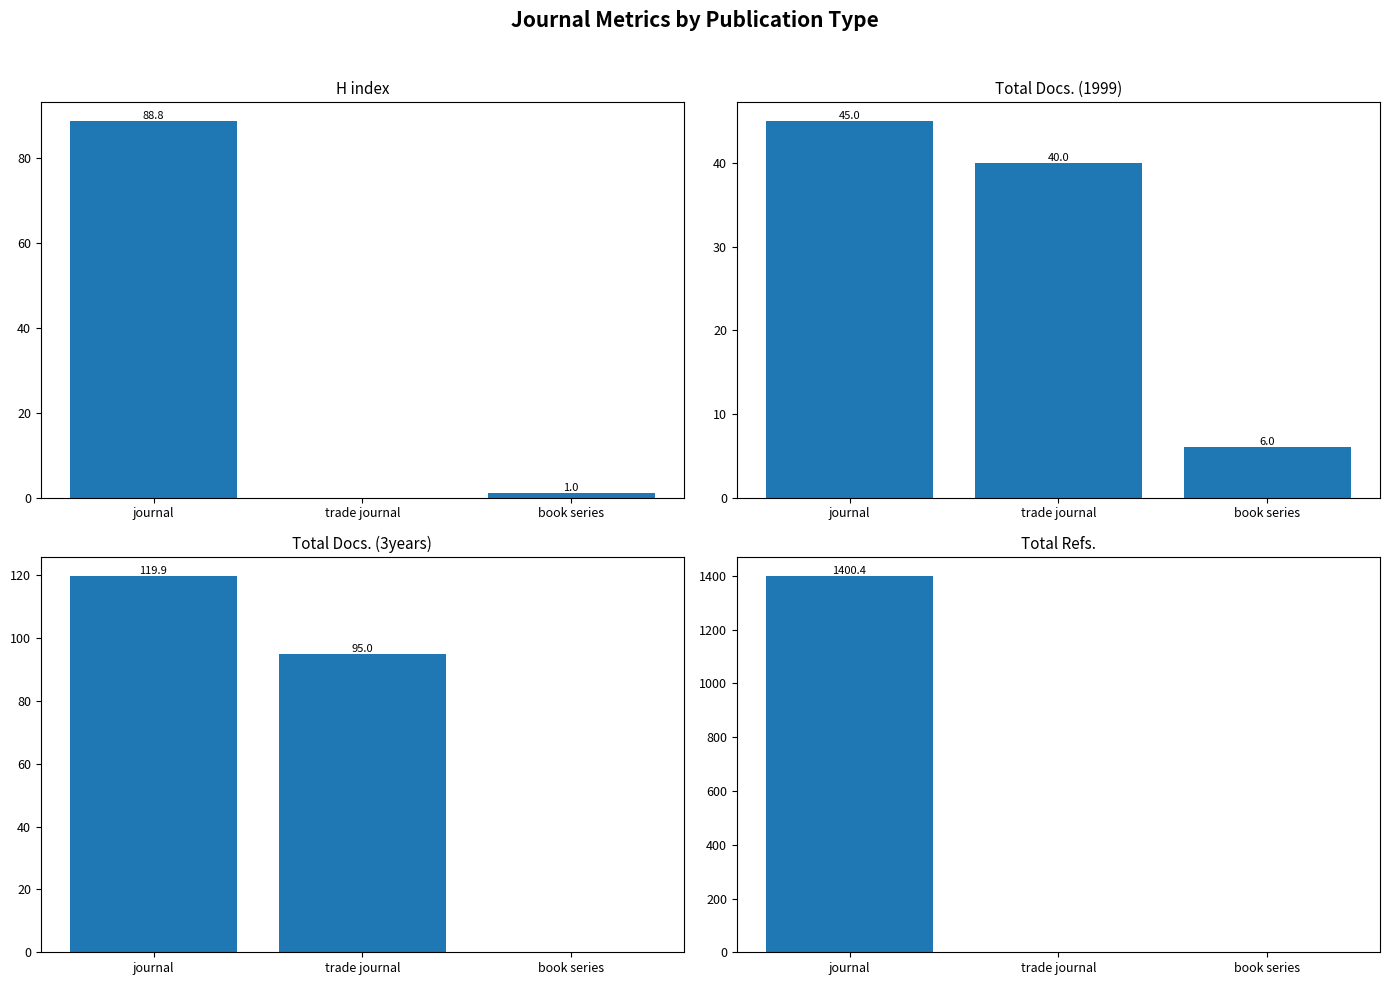

What is the sum of all Total Refs. values?

1400.4